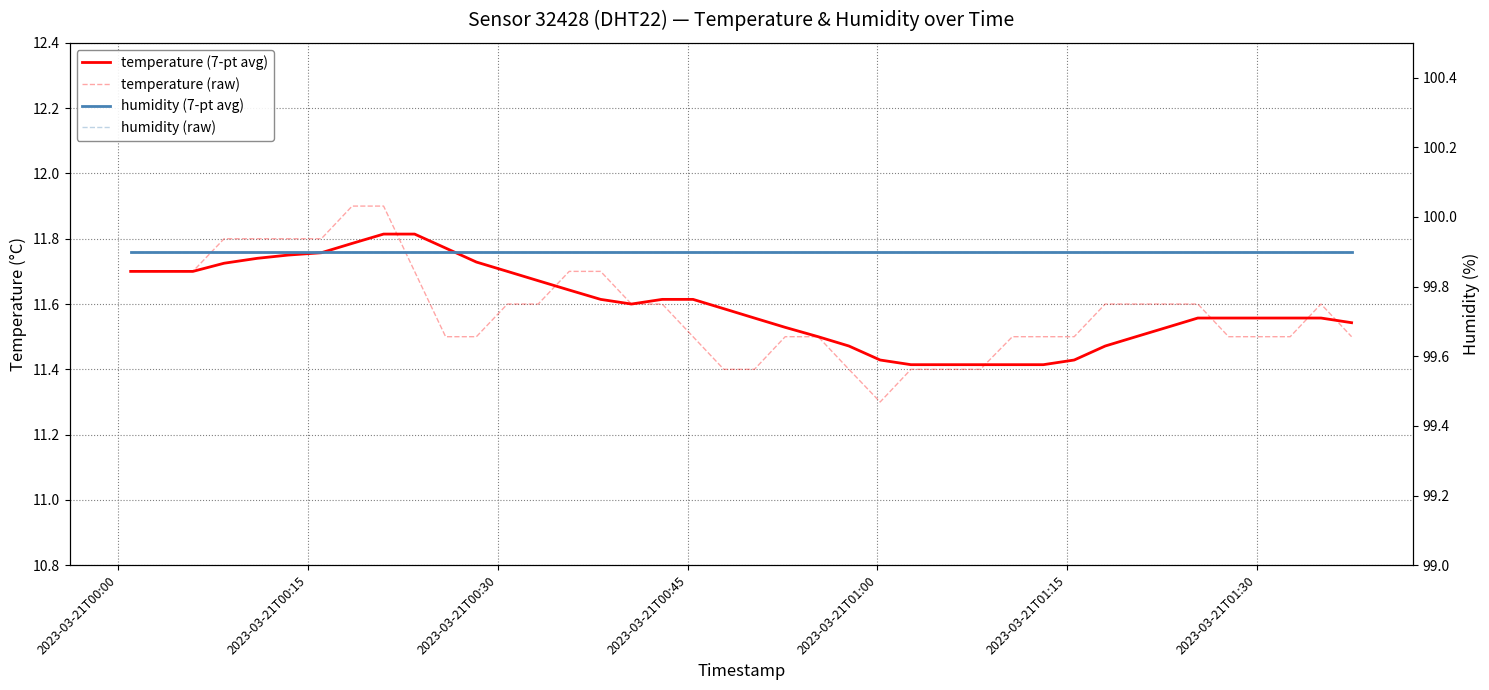

Which category has the highest value in the humidity (7-pt avg) series?

2023-03-21T00:30